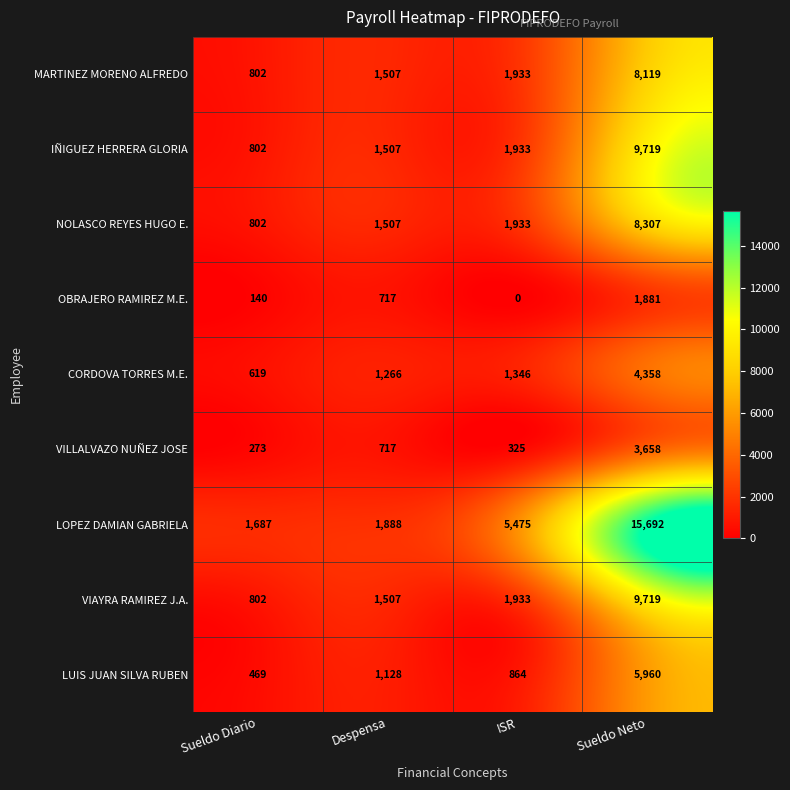

Which label corresponds to the smallest value in the chart?

ISR